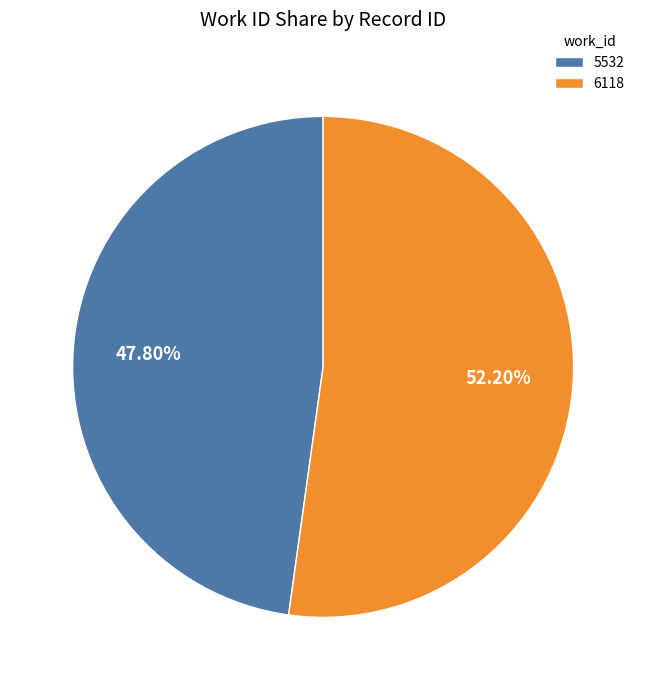

How many segments does this pie chart have?

2